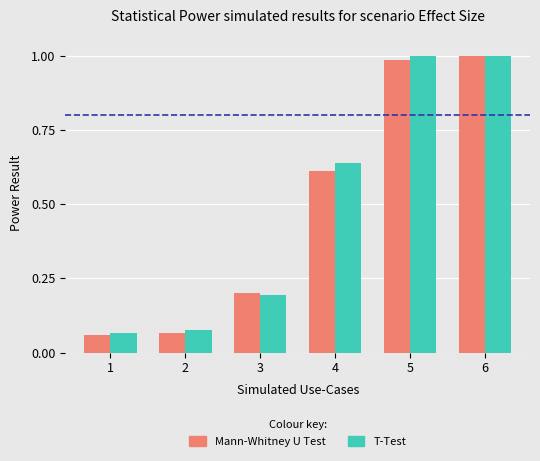

Is the value of T-Test at 2 greater than the value of Mann-Whitney U Test at 2?

Yes